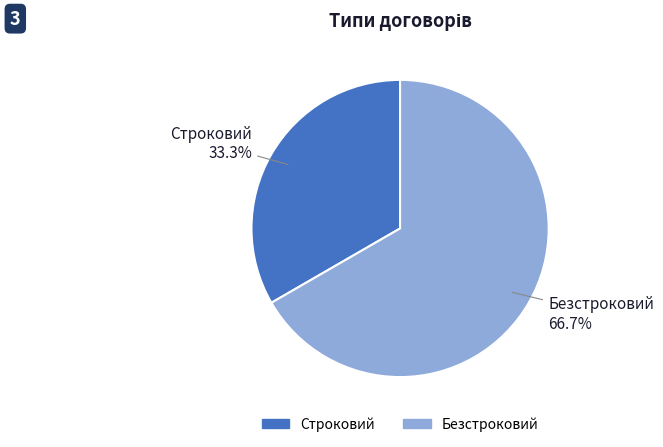

Which slice represents more than half of the pie?

Безстроковий